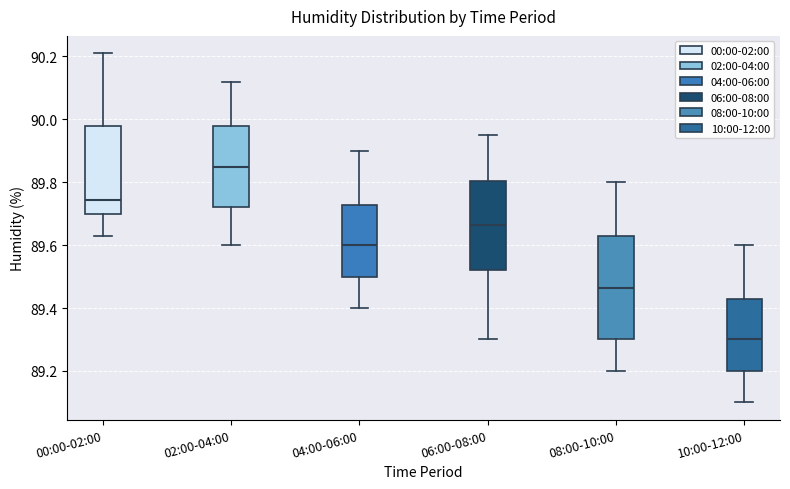

Where is the upper edge of the box for 02:00-04:00 on the y-axis? The values are not printed on the chart, so give them approximately, as read against the axis.

89.98